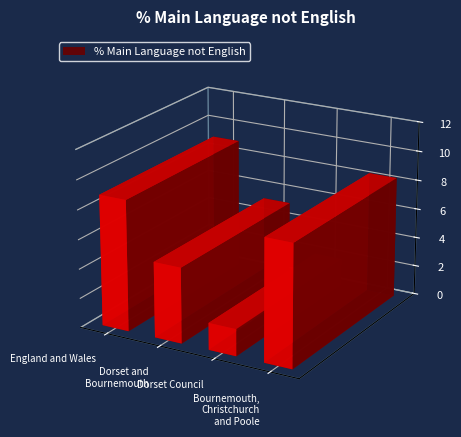

What is the value of the 2nd bar from the left?

5.1